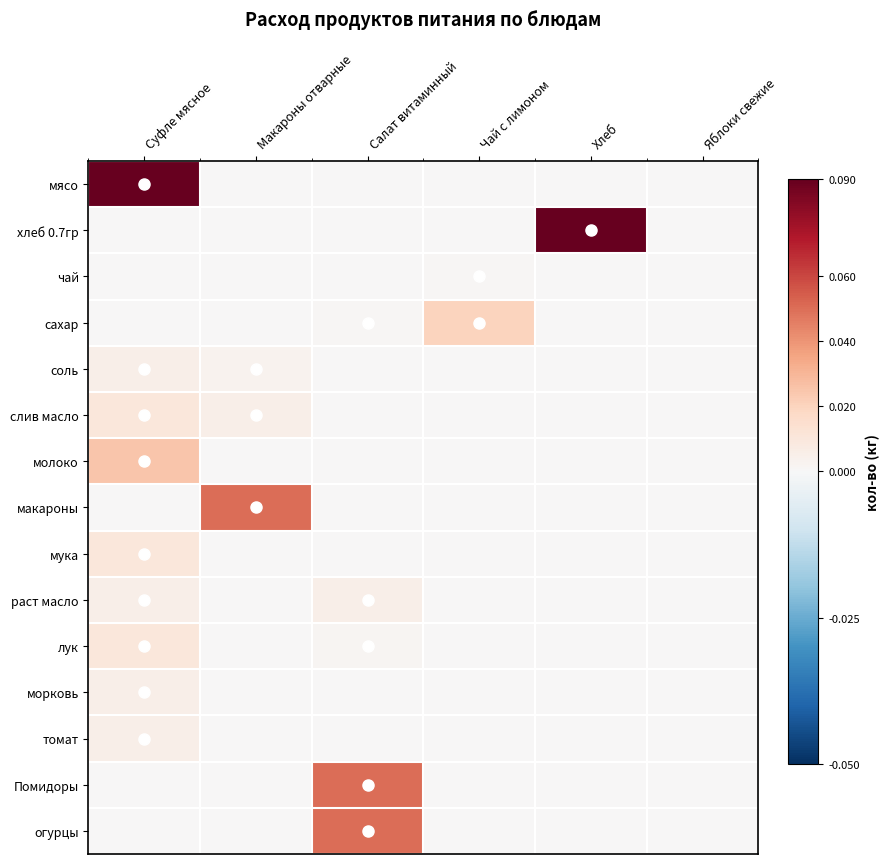

Between Суфле мясное and Хлеб, which series saw the biggest shift?

мясо